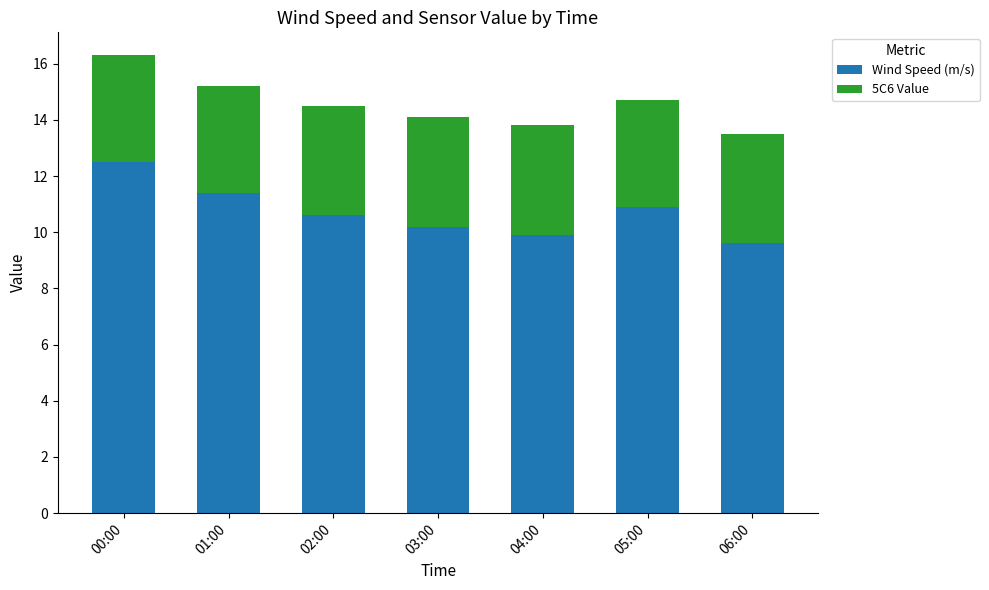

Reading right to left, transcribe the values for Wind Speed (m/s).

9.6	10.9	9.9	10.2	10.6	11.4	12.5